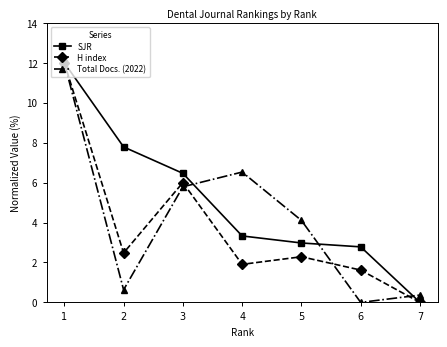

Is the value of H index at 3 greater than the value of Total Docs. (2022) at 1?

No